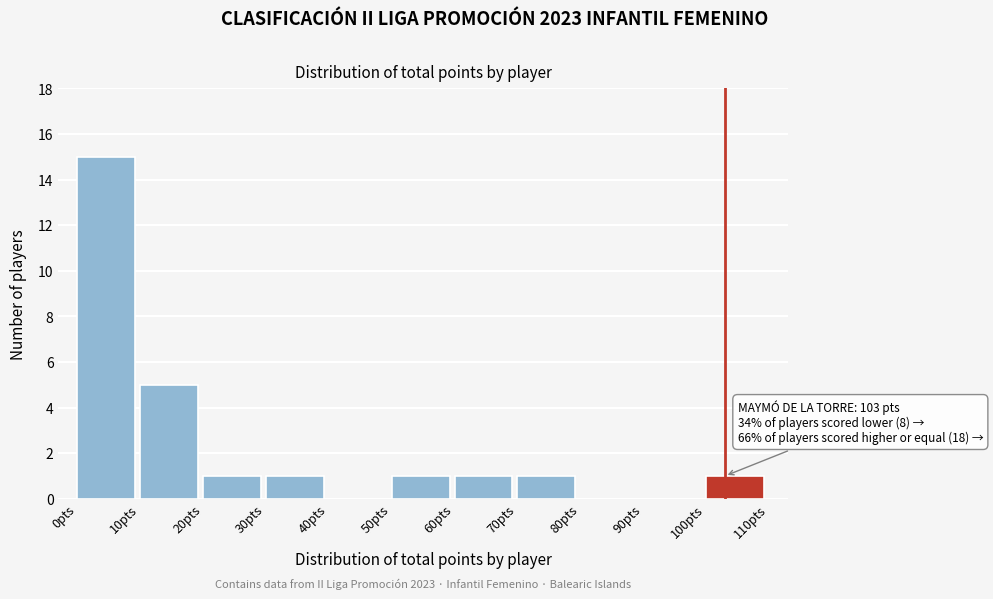

Which range on the x-axis has the tallest bar?

0 to 10